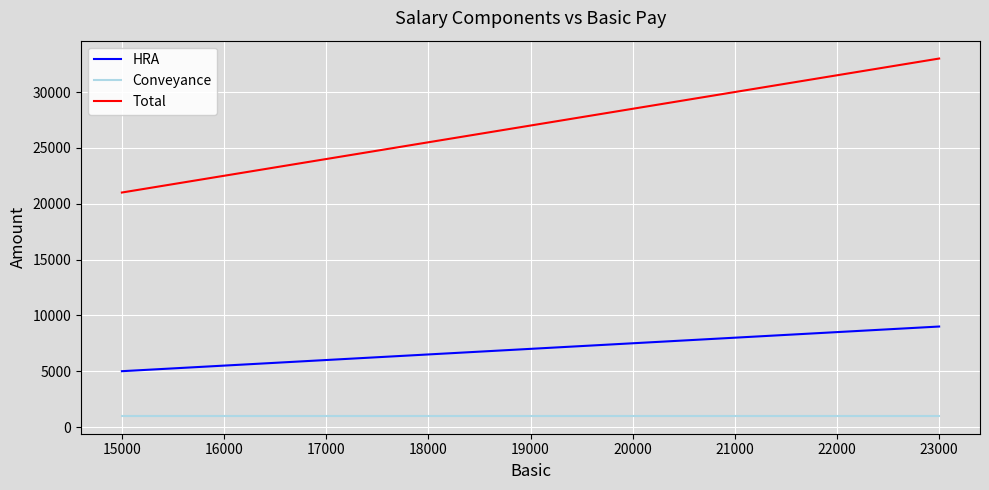

What is the maximum value for Total?

33000